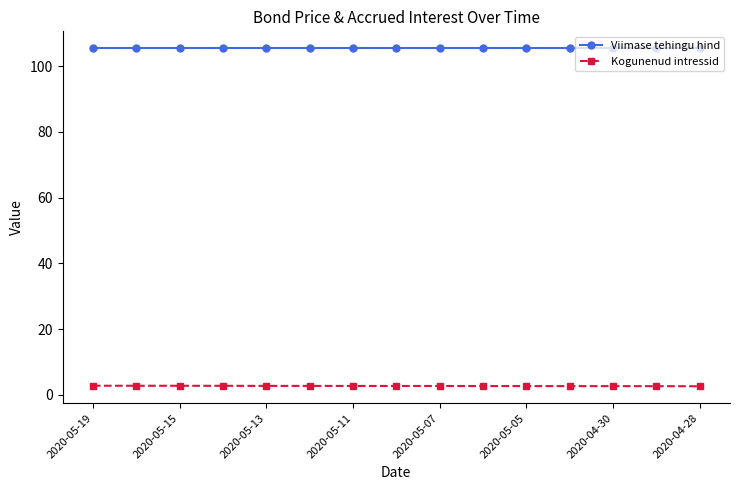

True or false: Kogunenud intressid and Viimase tehingu hind intersect in this chart.

False